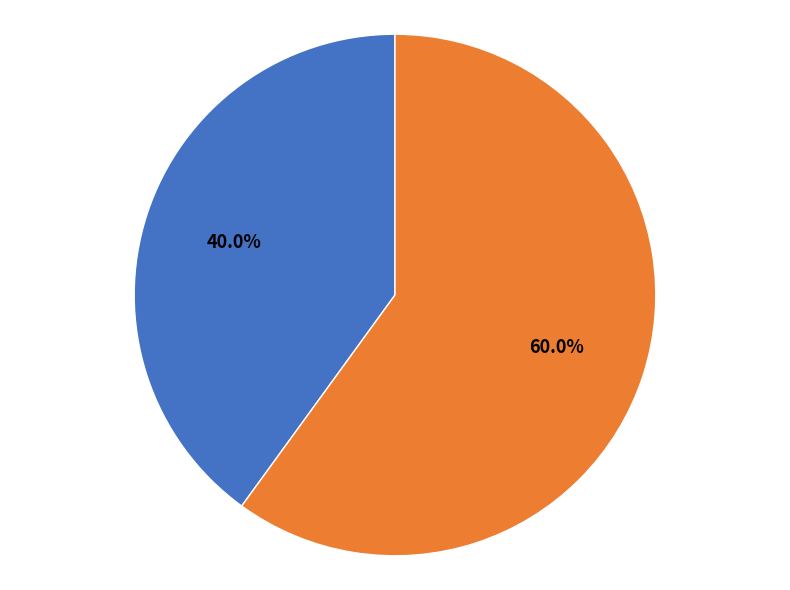

How many segments does this pie chart have?

2